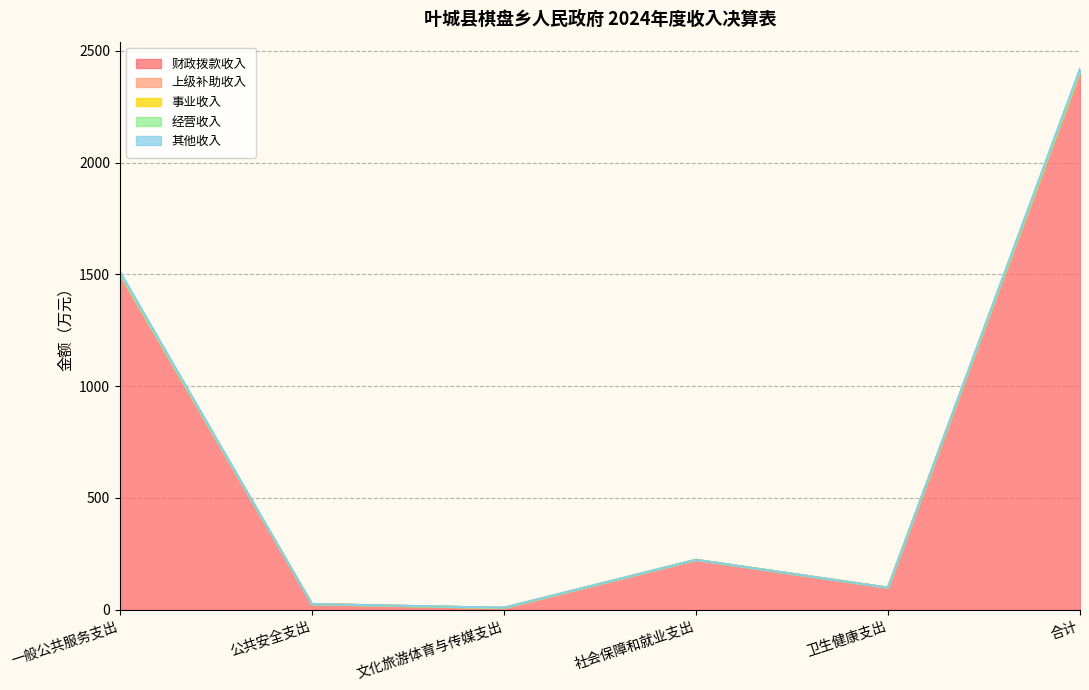

The 其他收入 series shows 0.0 at 卫生健康支出. True or false?

True